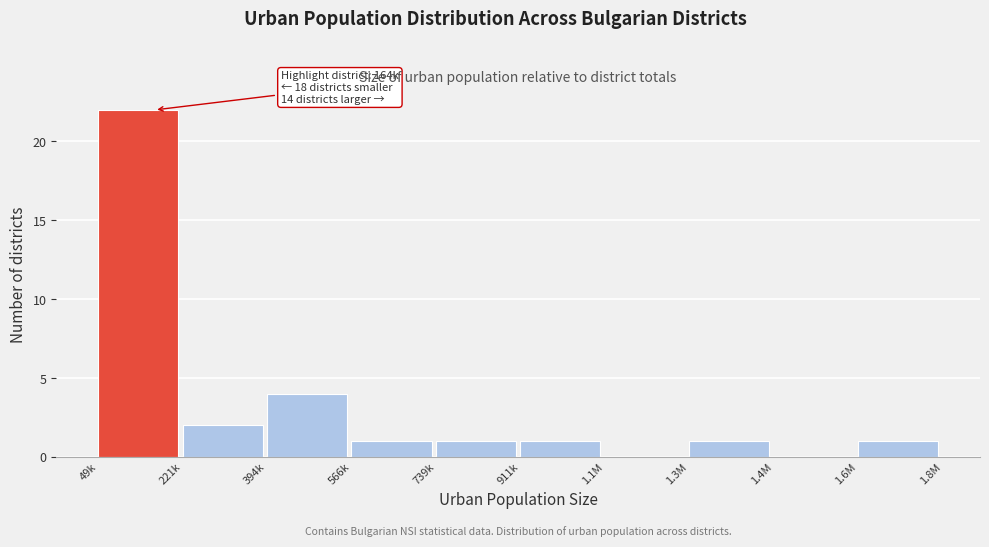

Reading left to right, extract all data points from this chart.

49k=22	221k=2	394k=4	566k=1	739k=1	911k=1	1.1M=0	1.3M=1	1.4M=0	1.6M=1